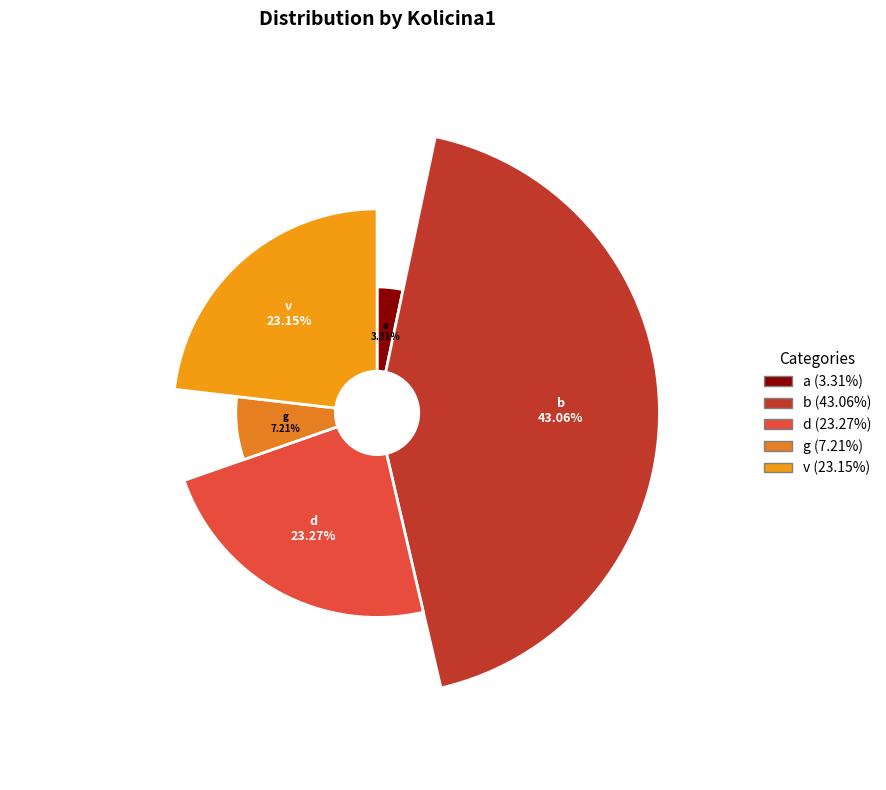

Which slice is the smallest?

a